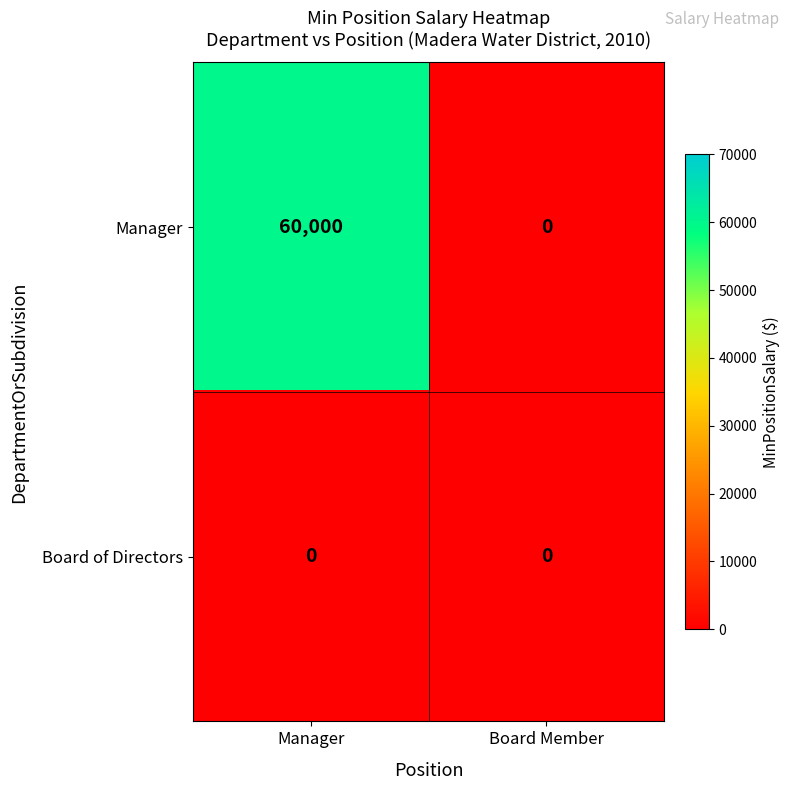

Reading left to right, what are all the values shown in this chart?

Manager: Manager=60000	Board Member=0
Board of Directors: Manager=0	Board Member=0